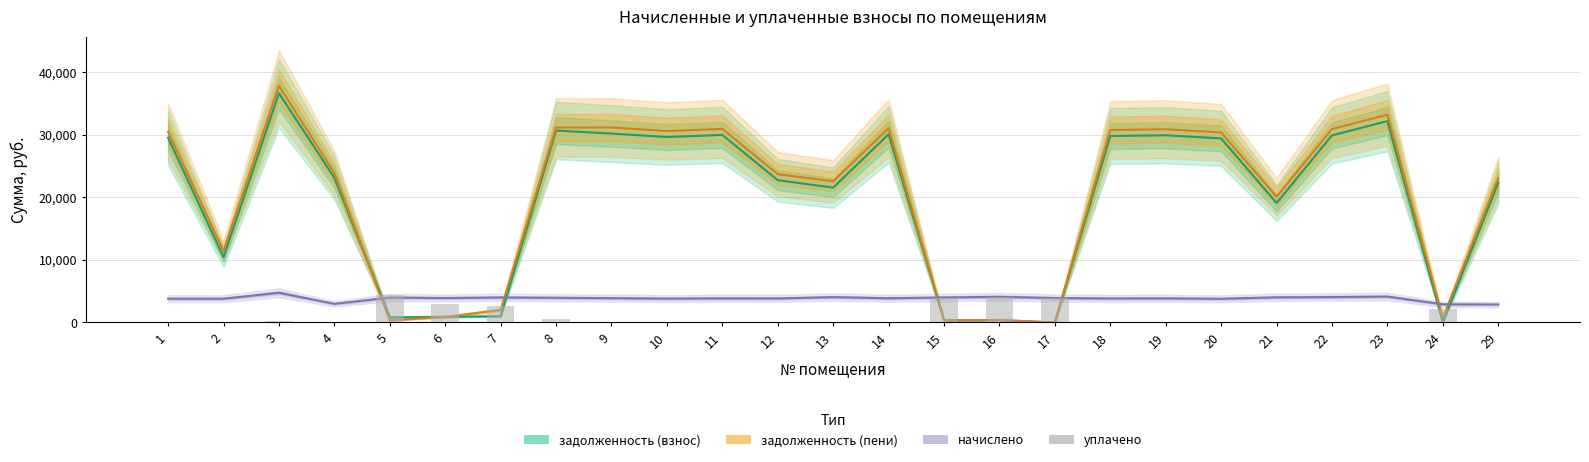

Rank the series by their maximum value, from highest to lowest.

задолженность (пени), задолженность (взнос), начислено, уплачено